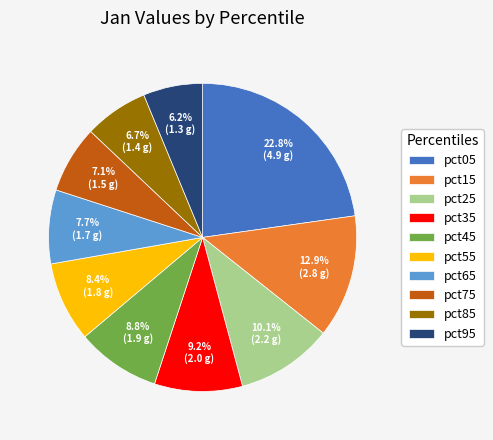

Which category has the biggest portion of the pie?

pct05